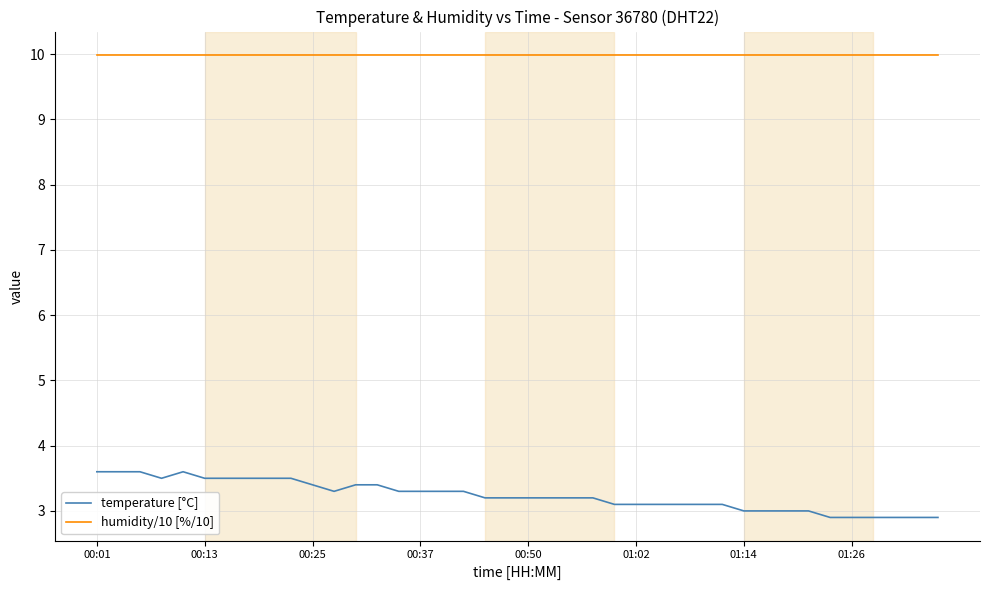

List the series in order of their peak value, lowest first.

temperature [°C], humidity/10 [%/10]